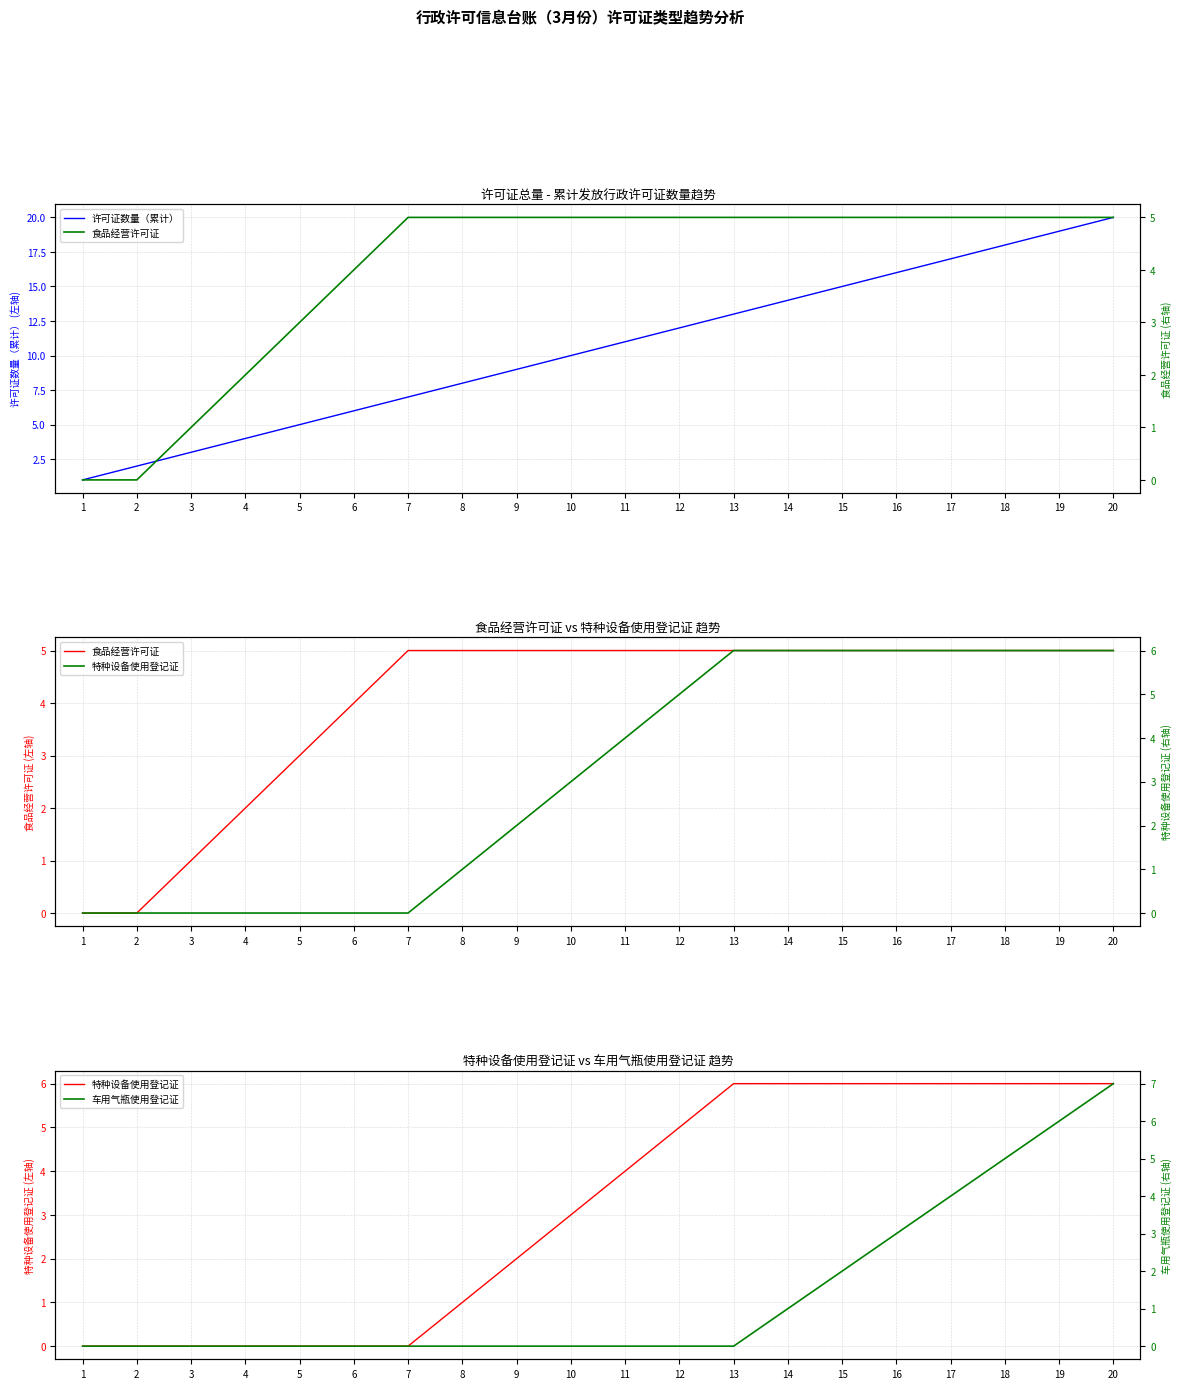

At which category does the chart reach its minimum across all series?

1